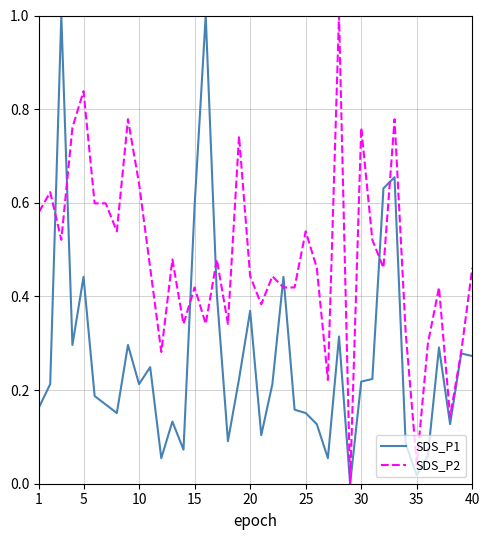

What is the maximum value shown in the chart?

1.0